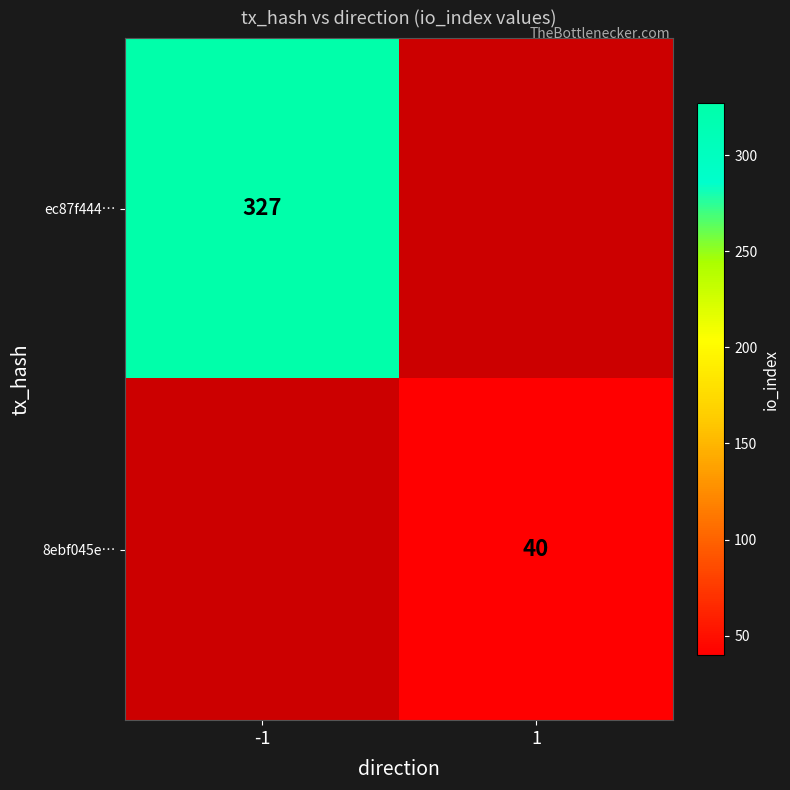

Count the ec87f444… values in the range 0 to 327.

2